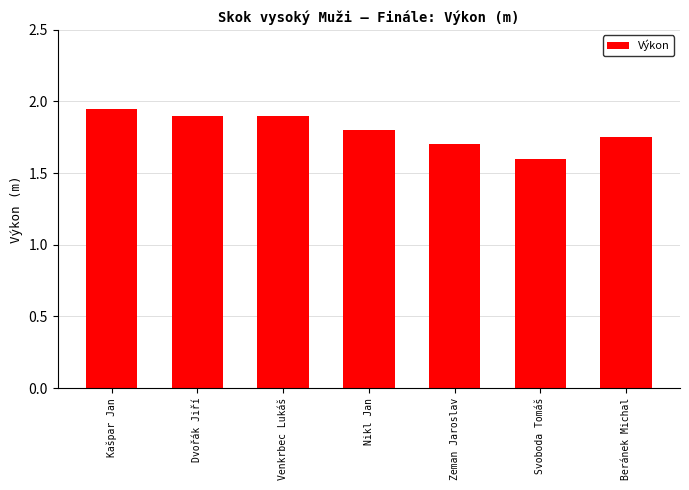

Which has a higher value, Nikl Jan or Dvořák Jiří?

Dvořák Jiří